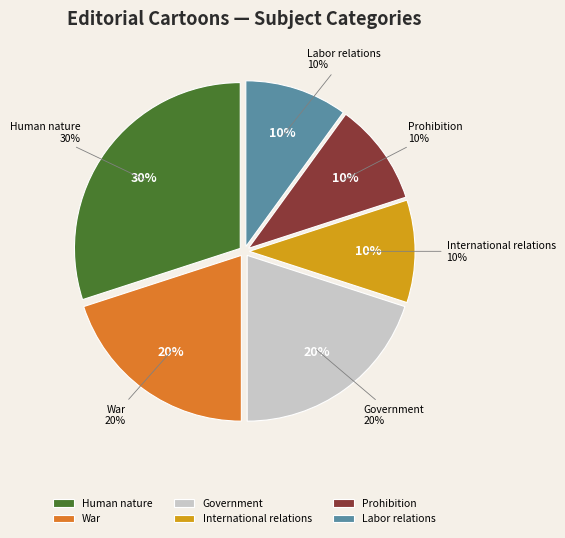

Rank the categories by value from lowest to highest.

International relations, Prohibition, Labor relations, War, Government, Human nature